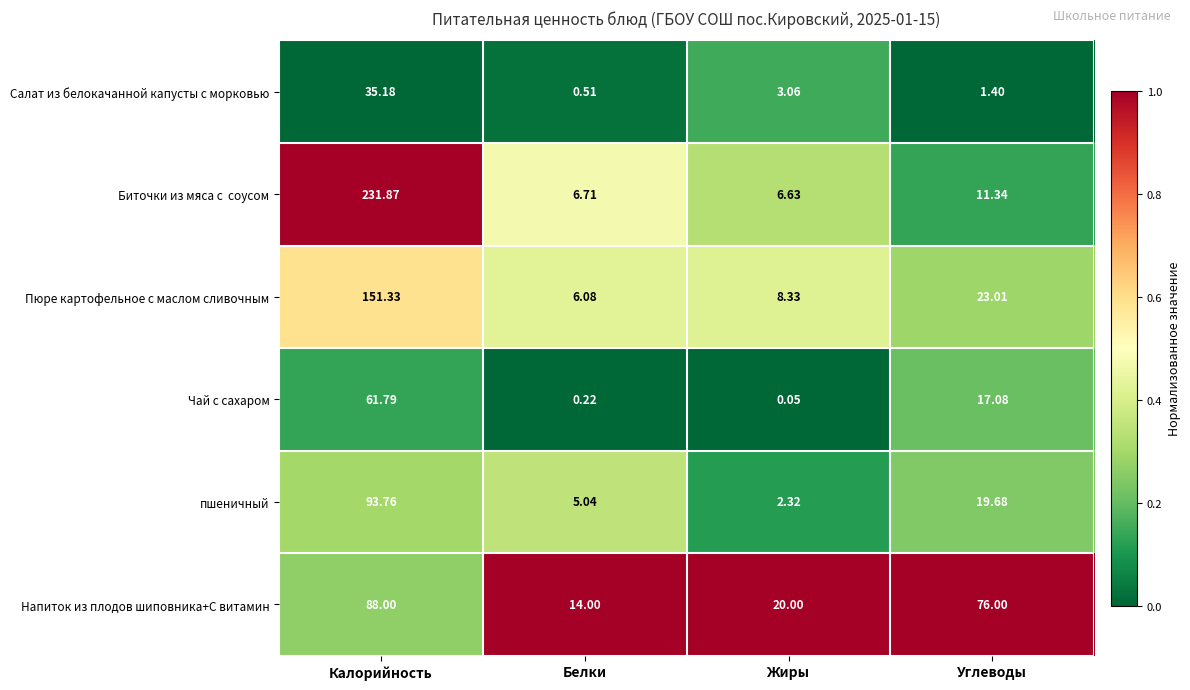

At which label is Салат из белокачанной капусты с морковью closest to 17?

Жиры